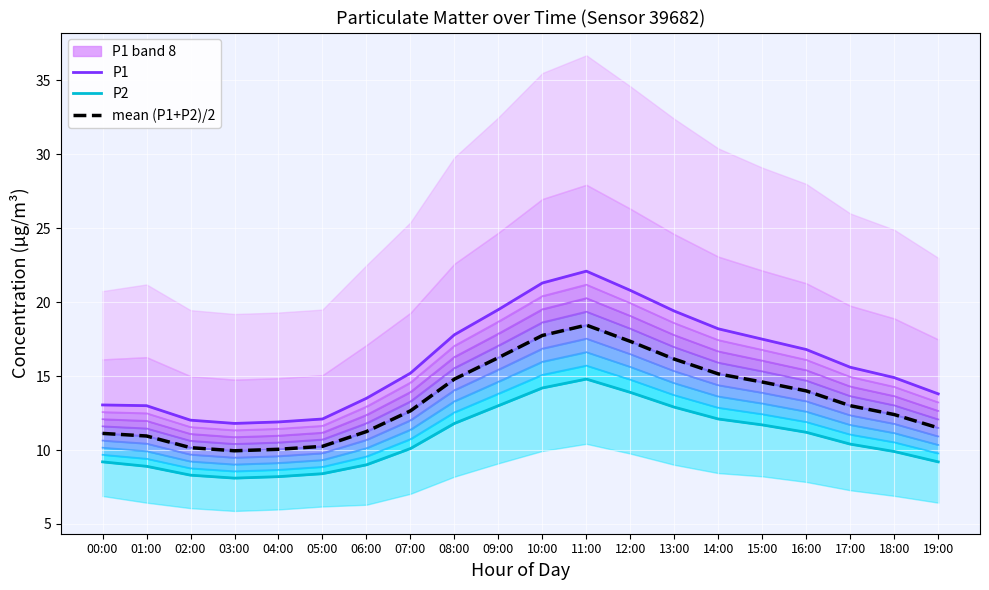

Does the chart display data point markers on the line(s)?

No